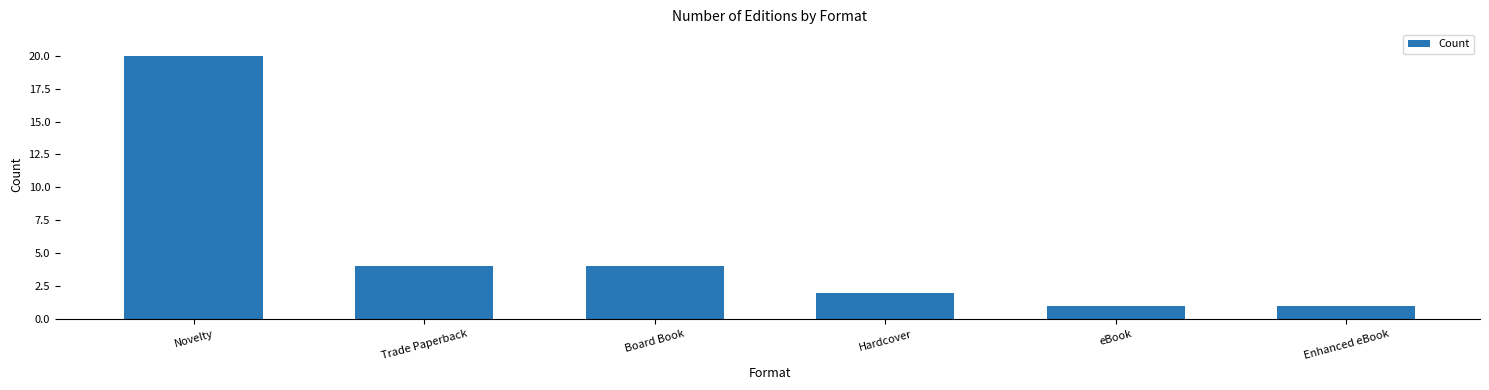

Where does the data first go above 4?

Novelty